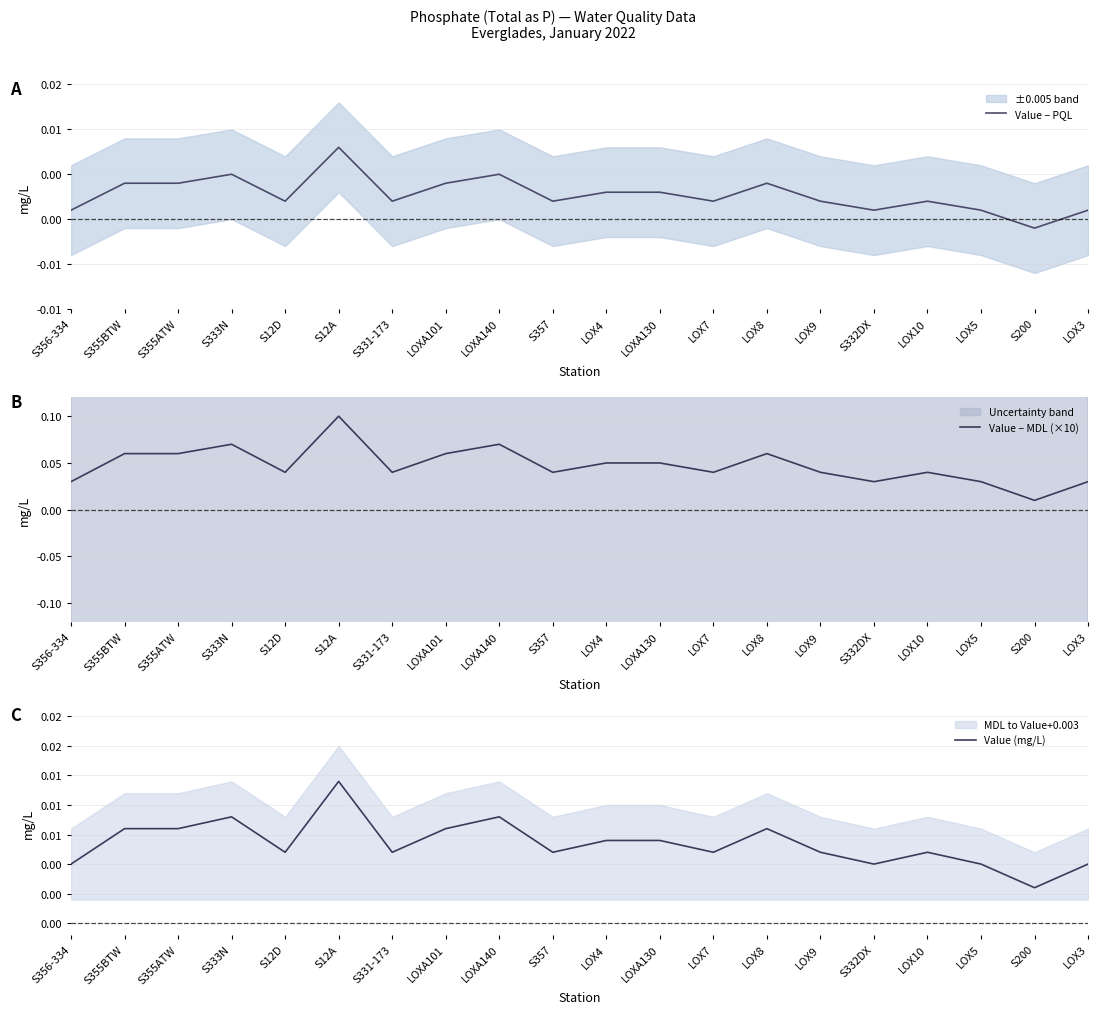

How many negative values does the Value − PQL series have?

1